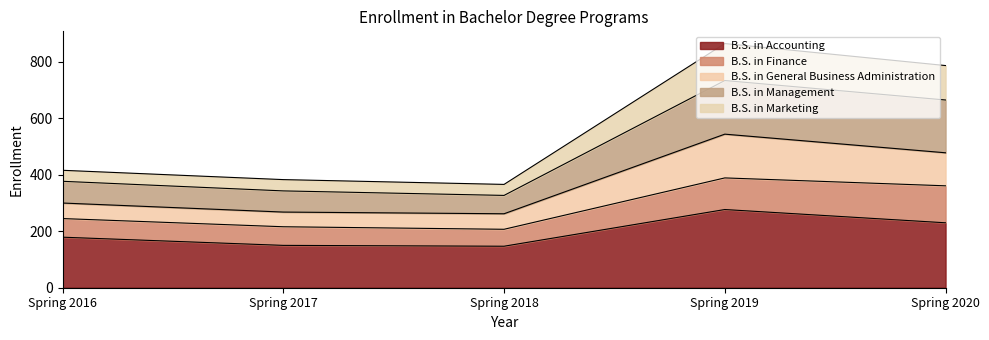

True or false: B.S. in Accounting and B.S. in Management cross at least once.

False